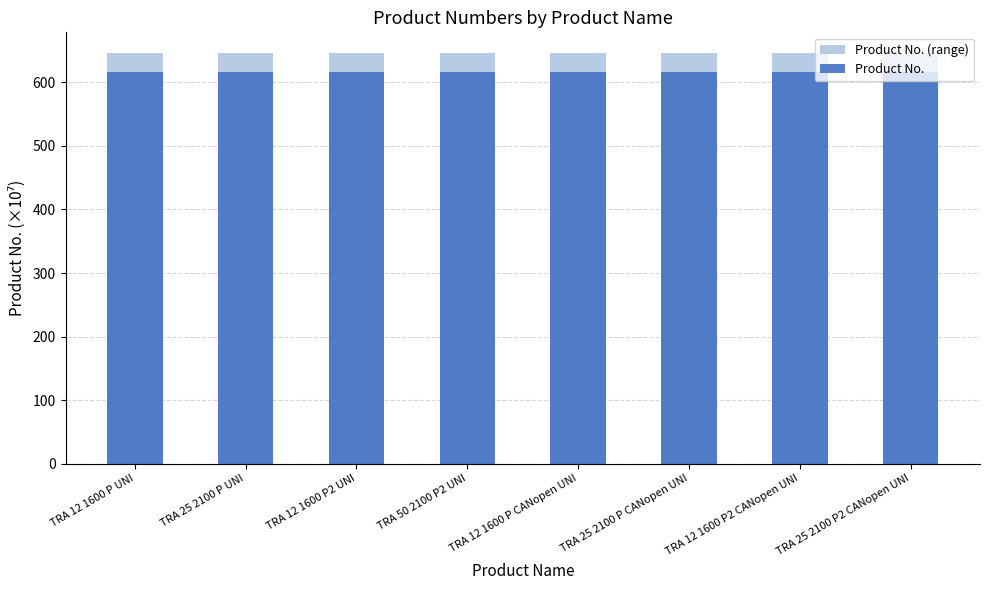

What is the label of the 7th bar from the right?

TRA 25 2100 P UNI